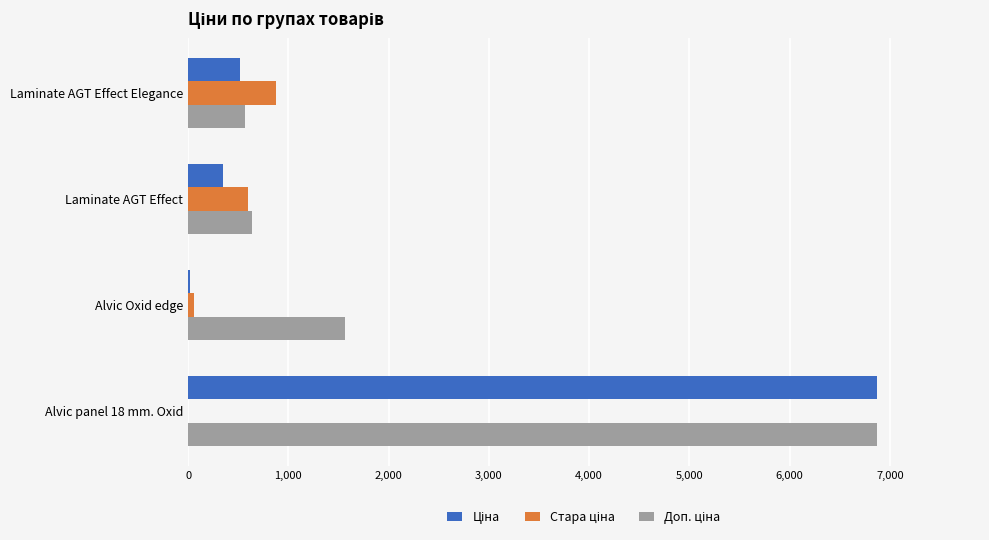

At which category does the chart reach its peak across all series?

Alvic panel 18 mm. Oxid